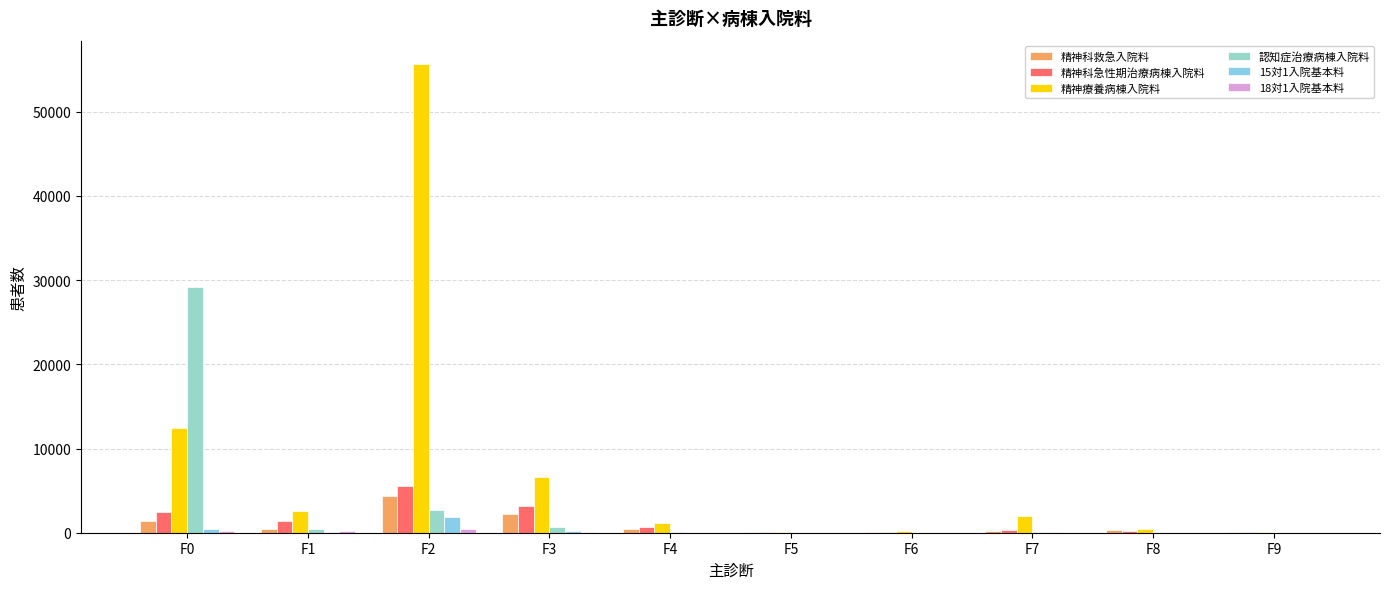

Which series has the largest total across all categories?

精神療養病棟入院料